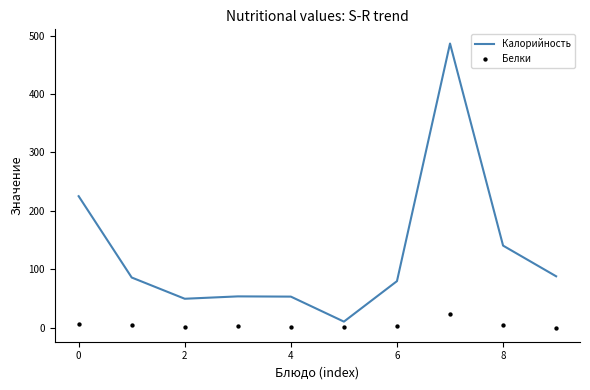

What are all the series names shown in the legend?

Калорийность, Белки